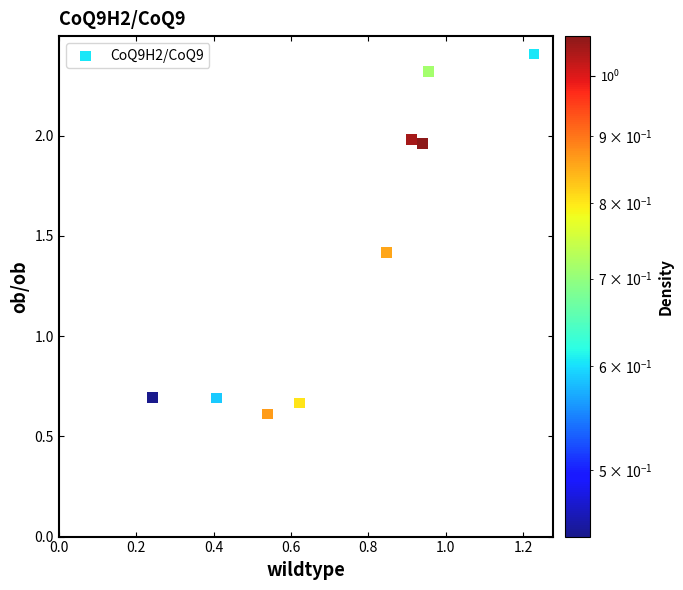

What is the range of X values (max minus min)?

1.0